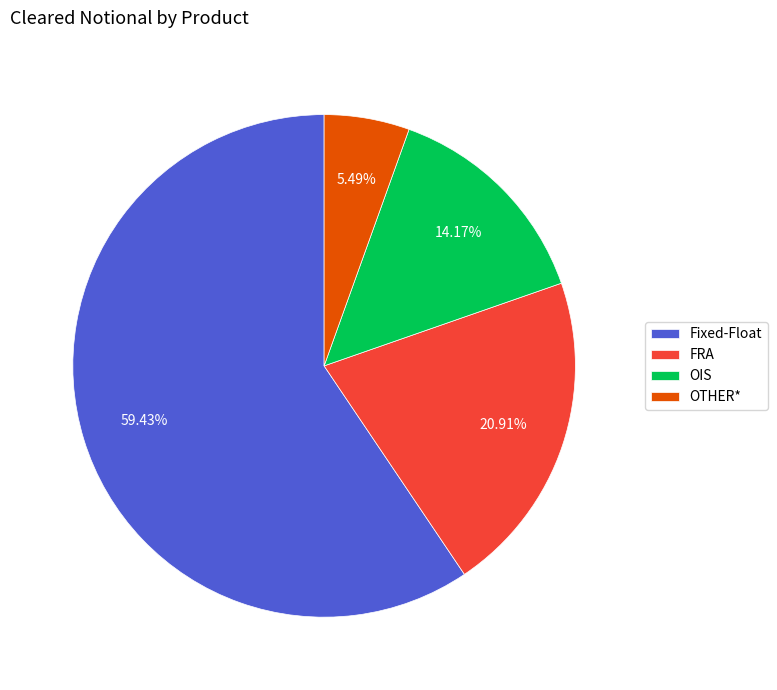

What percentage is NOT represented by FRA?

79.1%